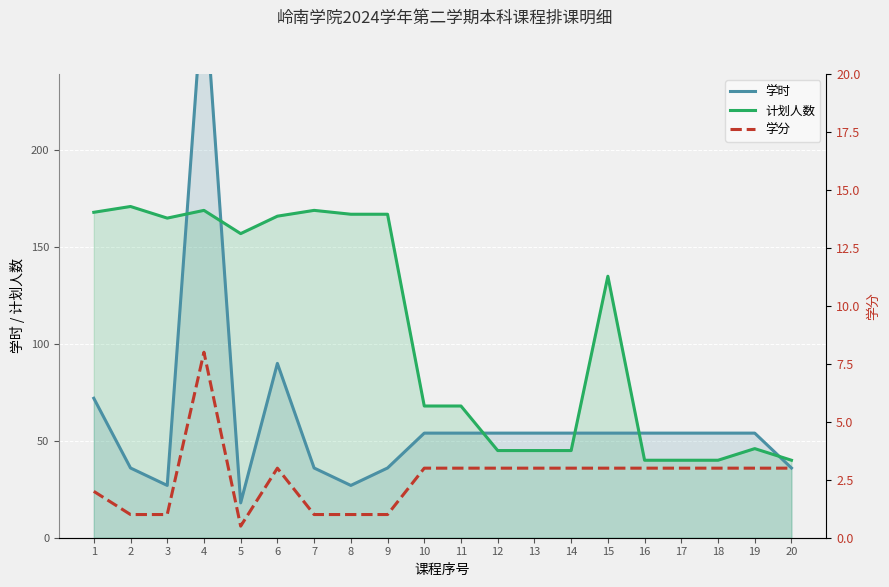

List the series in order of their overall mean, highest first.

计划人数, 学时, 学分